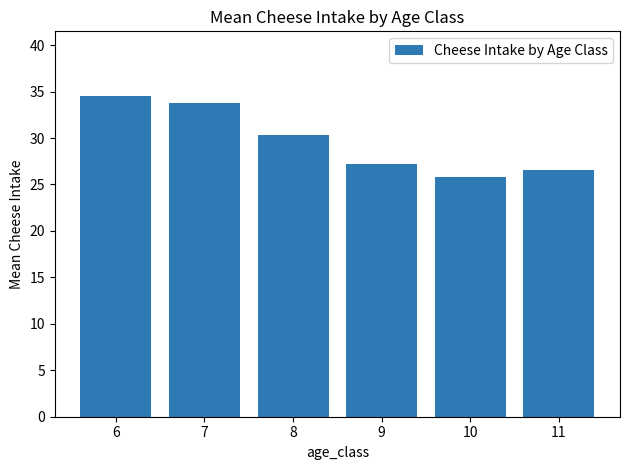

At which label is the value closest to 30?

8